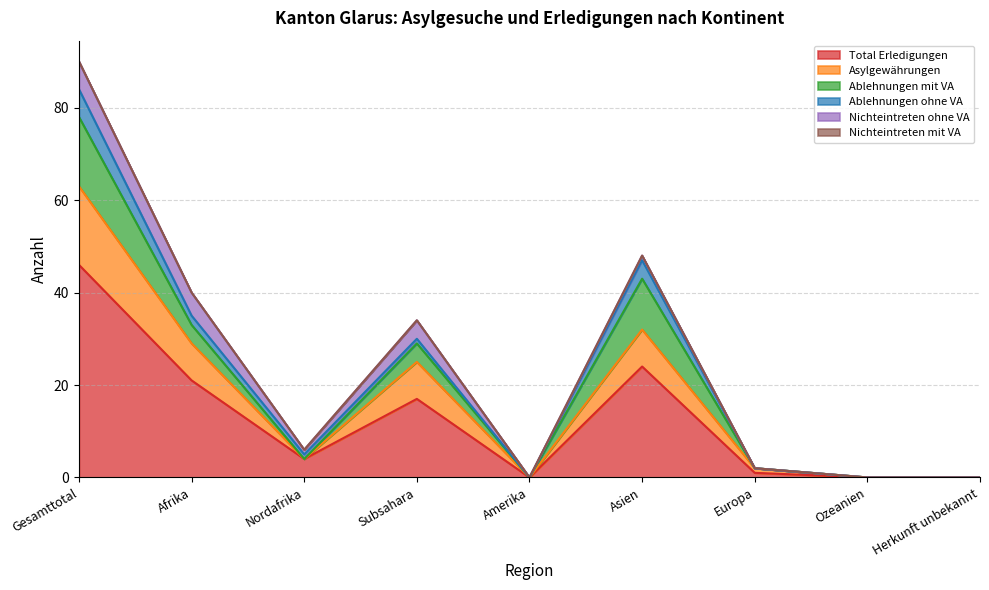

At which category does the chart reach its minimum across all series?

Amerika